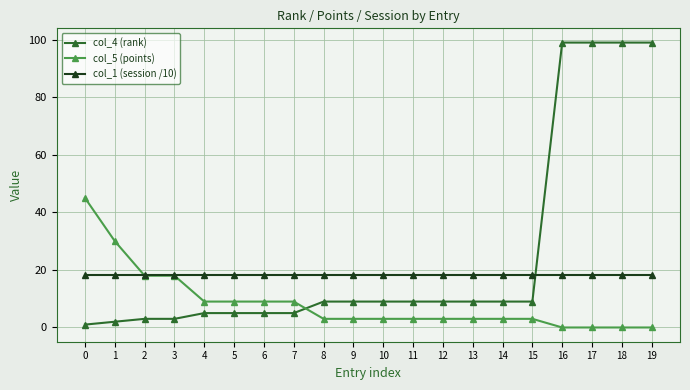

Which series has the widest spread of values?

col_4 (rank)